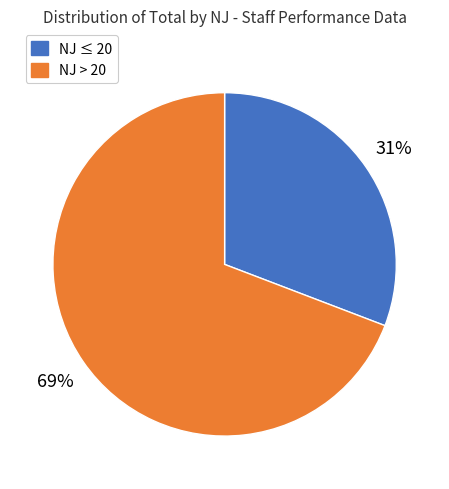

Count the number of slices in the pie.

2